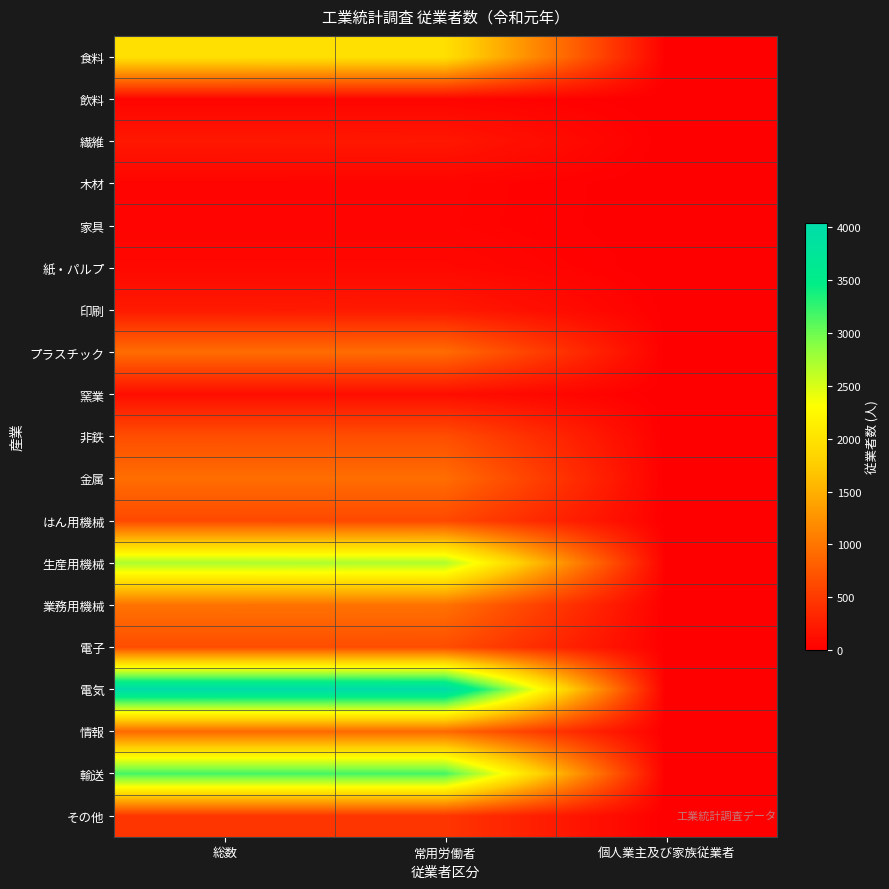

At which category is the sum across all series the highest?

総数